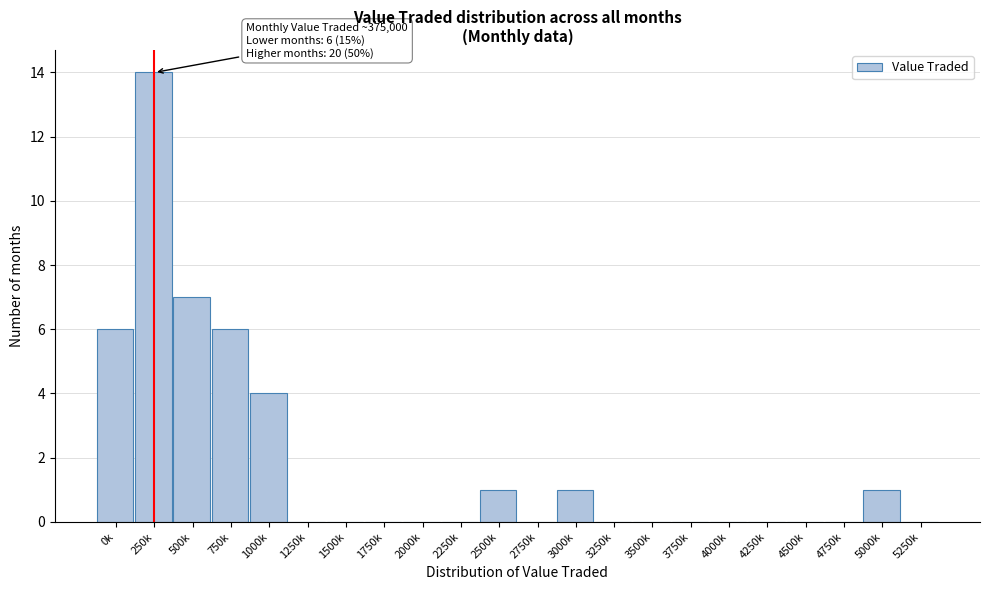

Reading right to left, transcribe all the data shown in this chart.

5250k=0	5000k=1	4750k=0	4500k=0	4250k=0	4000k=0	3750k=0	3500k=0	3250k=0	3000k=1	2750k=0	2500k=1	2250k=0	2000k=0	1750k=0	1500k=0	1250k=0	1000k=4	750k=6	500k=7	250k=14	0k=6